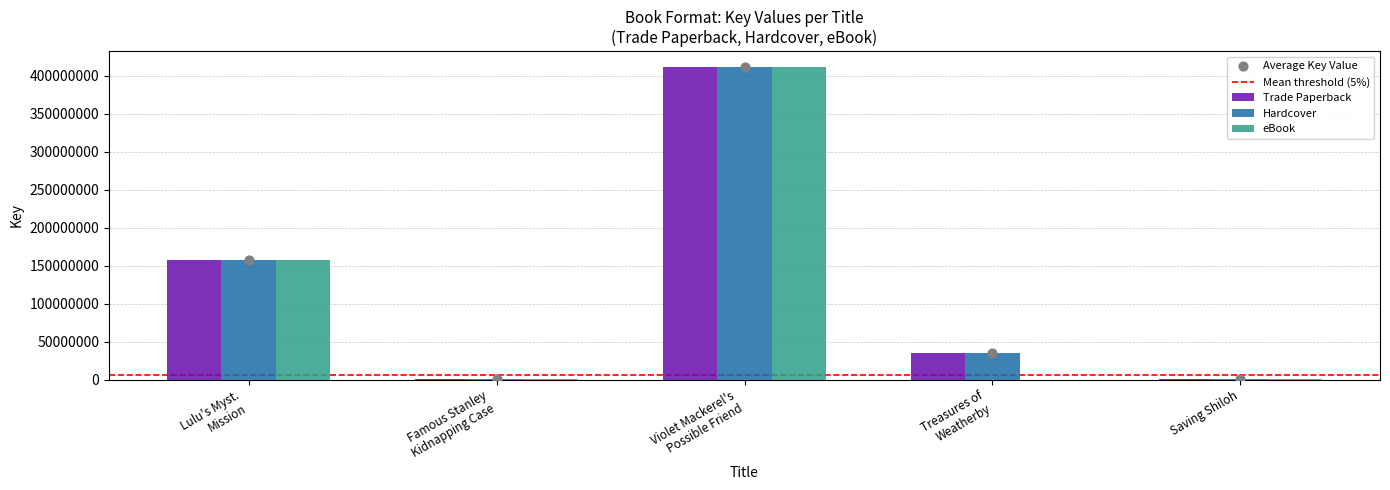

Which series contains the lowest Y value?

eBook